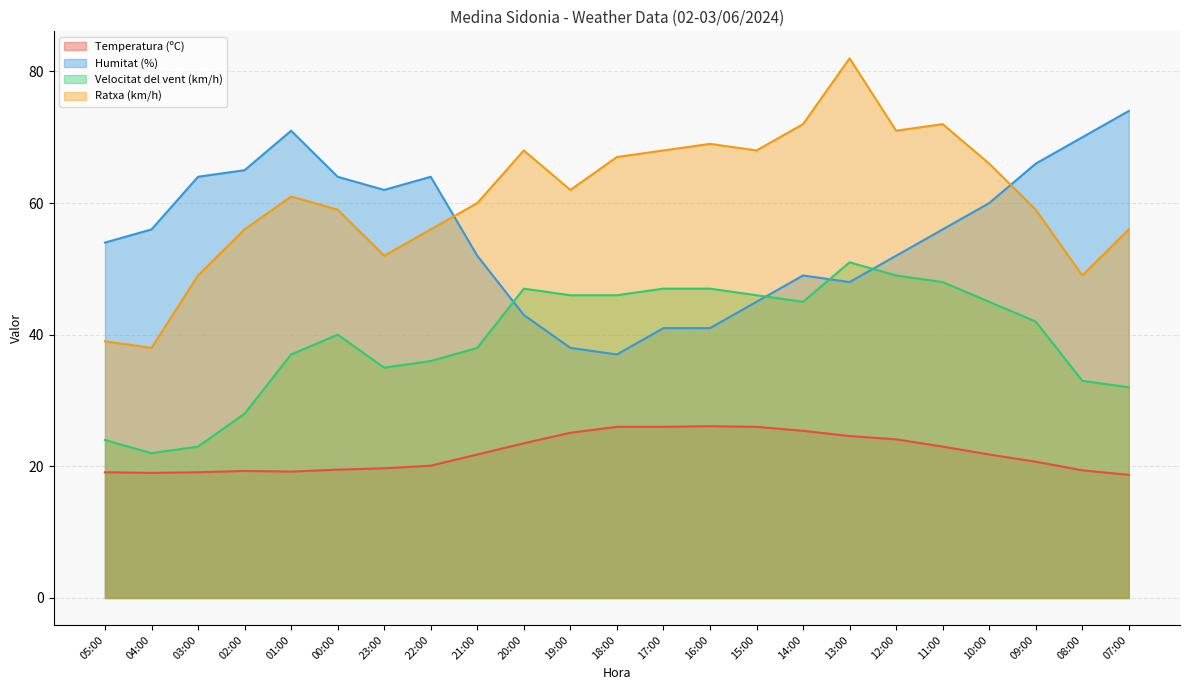

True or false: Humitat (%) and Temperatura (ºC) intersect in this chart.

False